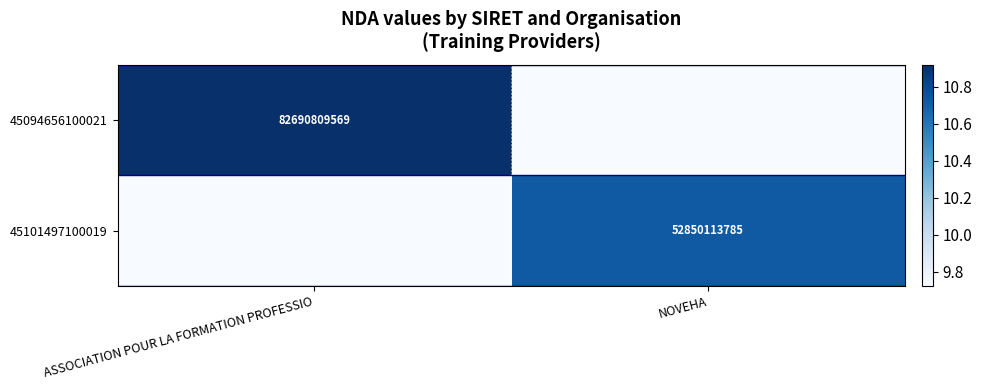

Between ASSOCIATION POUR LA FORMATION PROFESSIO and NOVEHA, which series saw the biggest shift?

45094656100021